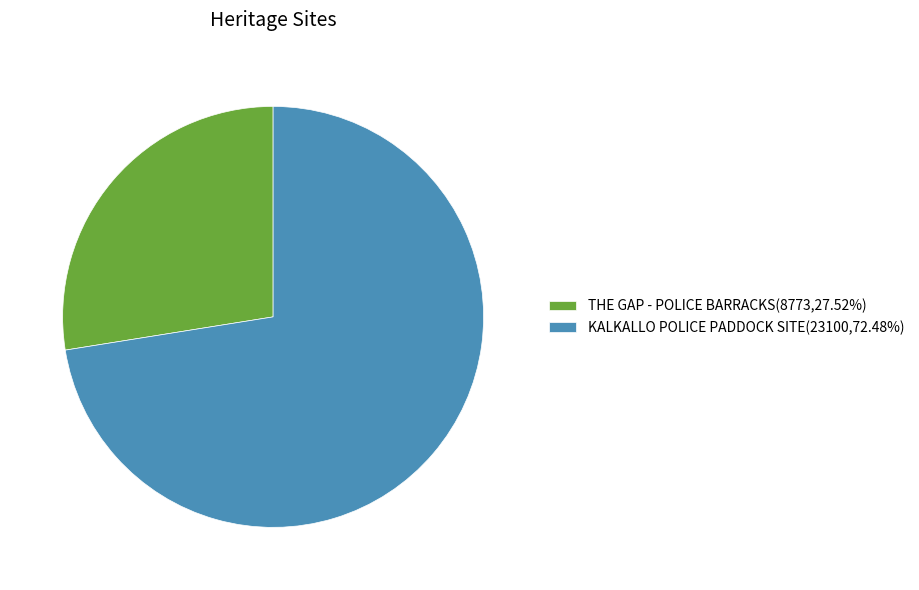

Approximately how many times larger is the value at KALKALLO POLICE PADDOCK SITE(23100,72.48%) compared to THE GAP - POLICE BARRACKS(8773,27.52%)?

2.6